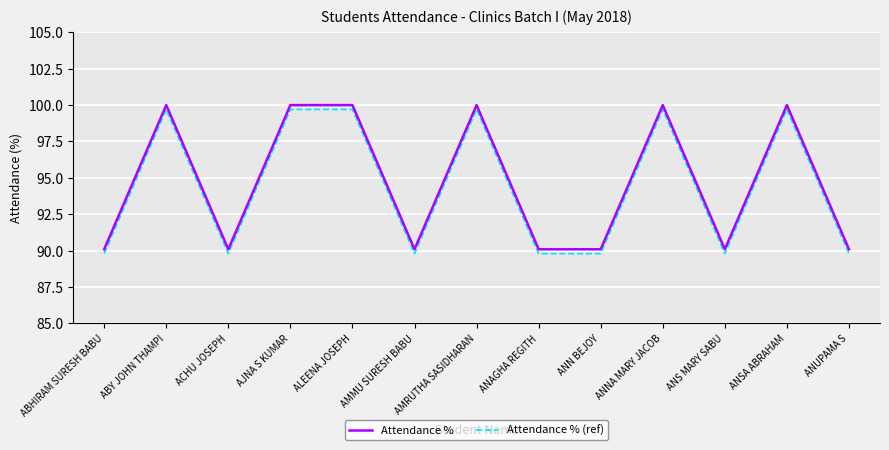

Is it true that Attendance % equals 90.1 at ANN BEJOY?

True